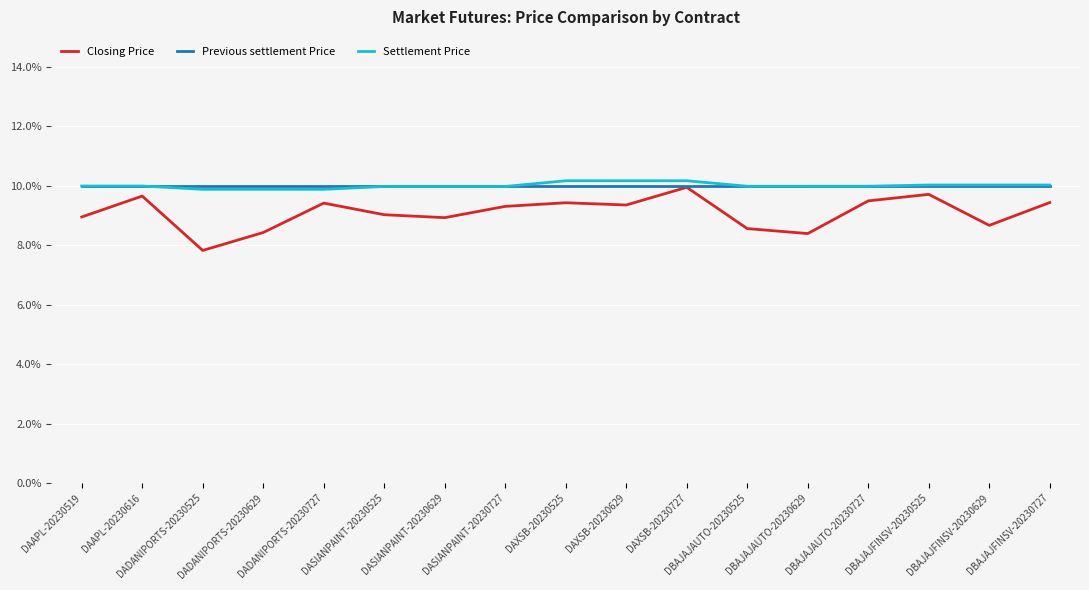

Which series changed the most between DASIANPAINT-20230727 and DBAJAJAUTO-20230525?

Closing Price